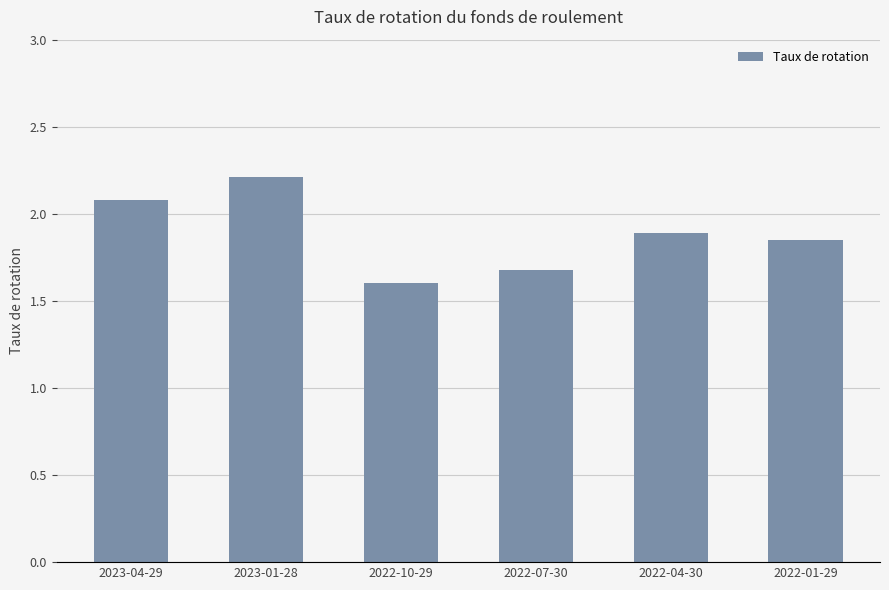

The value at 2022-10-29 is 1.1. True or false?

False